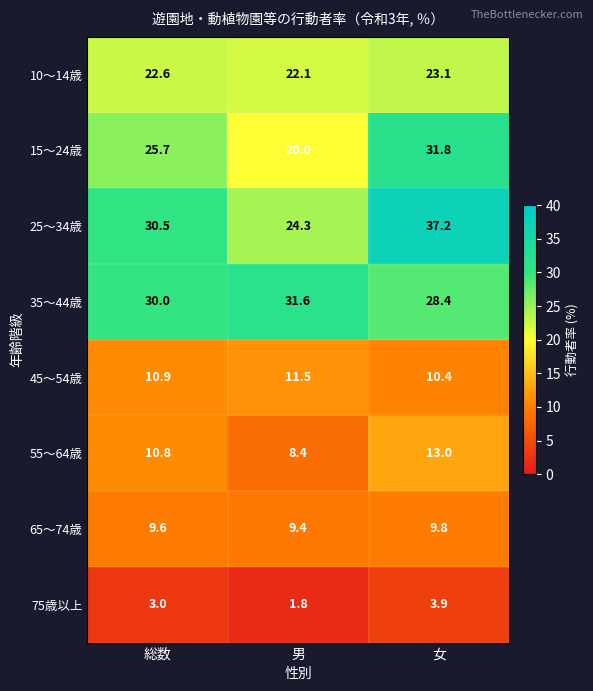

Reading right to left, extract all data points from this chart.

10～14歳: 23.1	22.1	22.6
15～24歳: 31.8	20.0	25.7
25～34歳: 37.2	24.3	30.5
35～44歳: 28.4	31.6	30.0
45～54歳: 10.4	11.5	10.9
55～64歳: 13.0	8.4	10.8
65～74歳: 9.8	9.4	9.6
75歳以上: 3.9	1.8	3.0